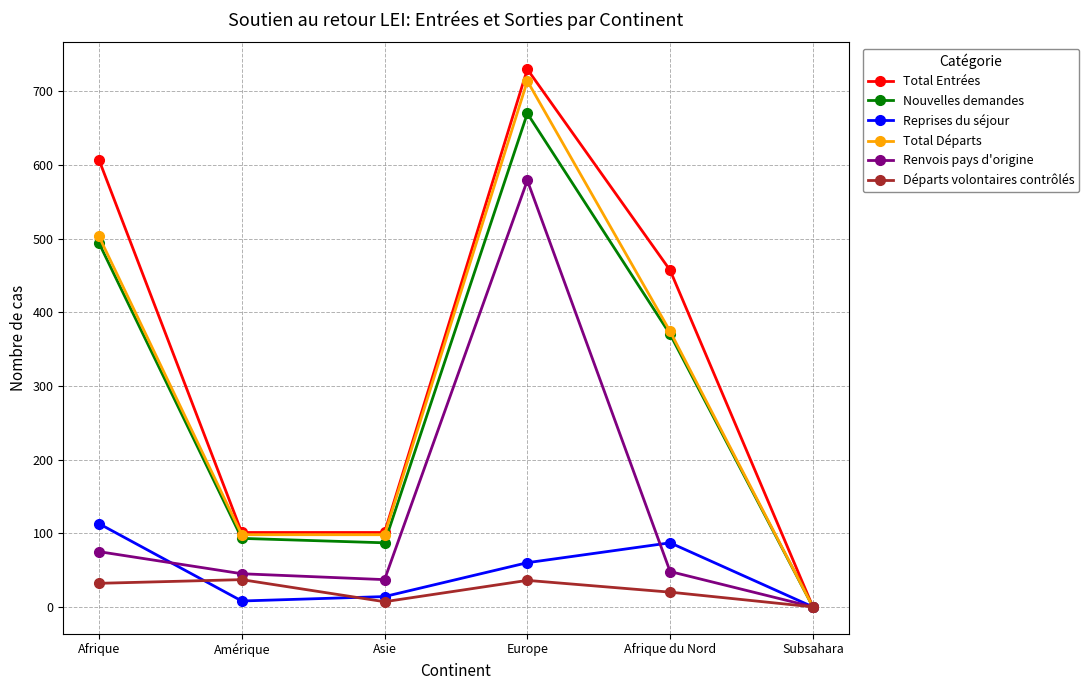

What is the total value across all series at Europe?

2789